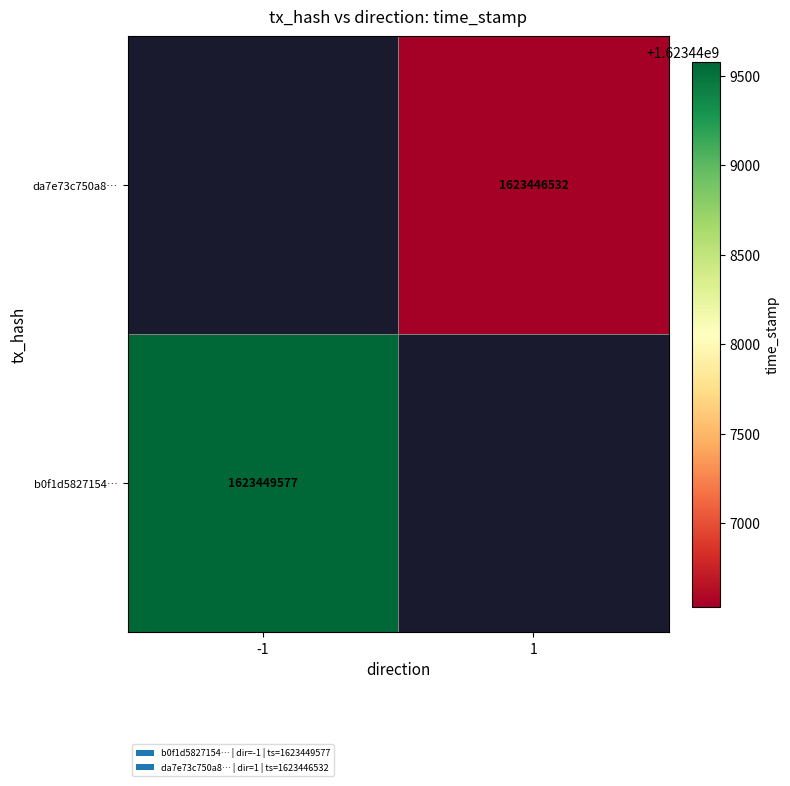

The b0f1d5827154… series shows 2415281480 at -1. True or false?

False